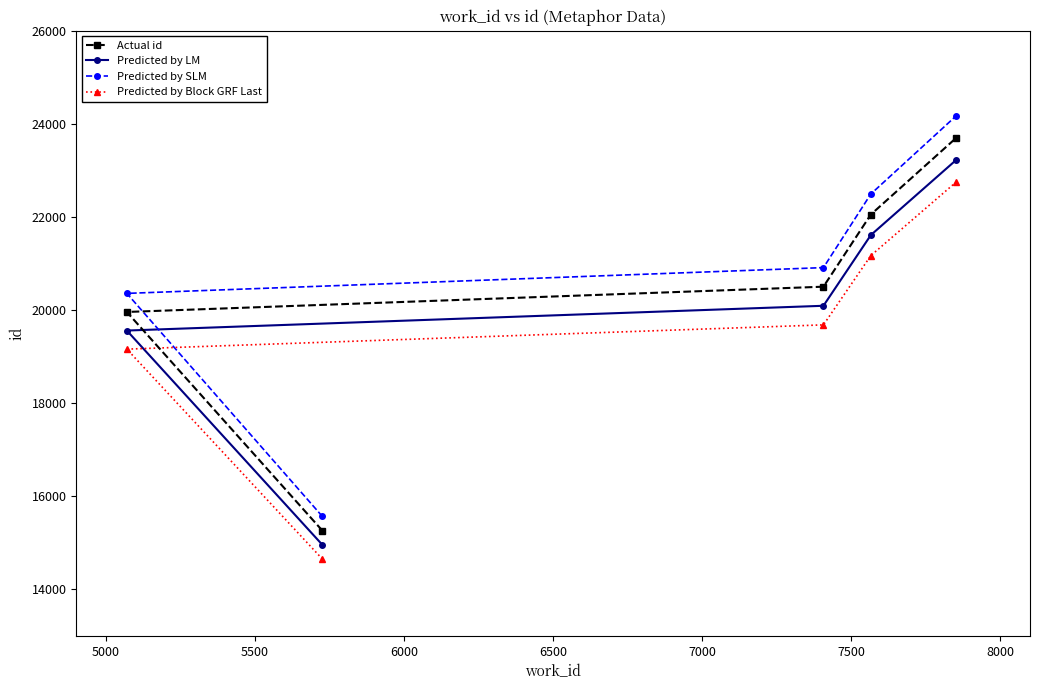

What is the maximum value shown in the chart?

24163.8